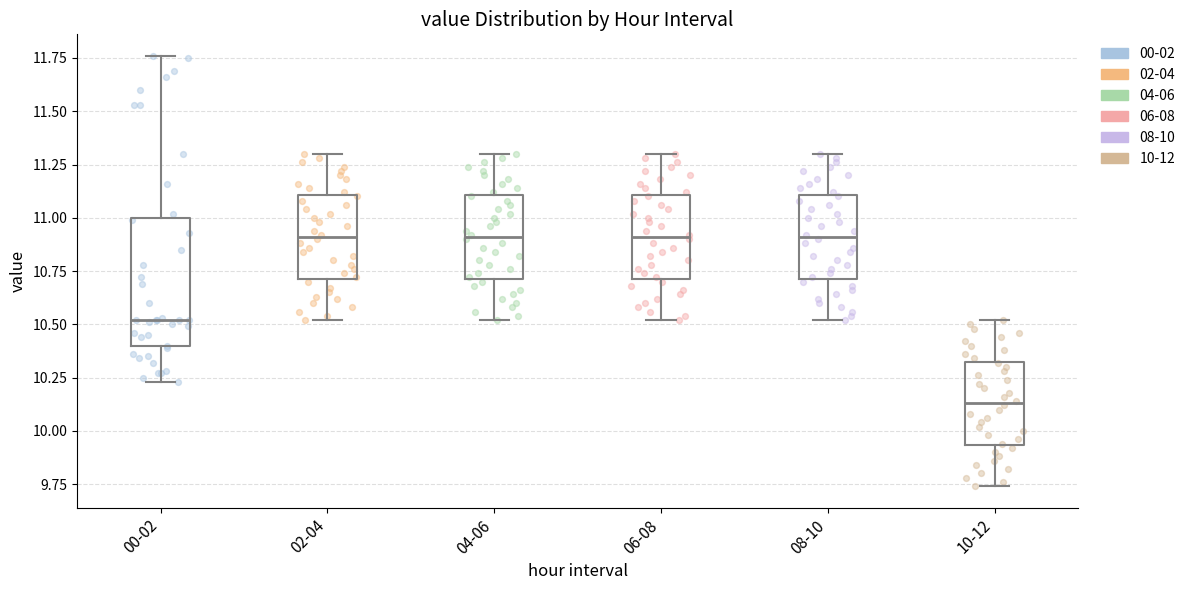

Comparing the boxes themselves (not the whiskers), which one is the tallest?

00-02